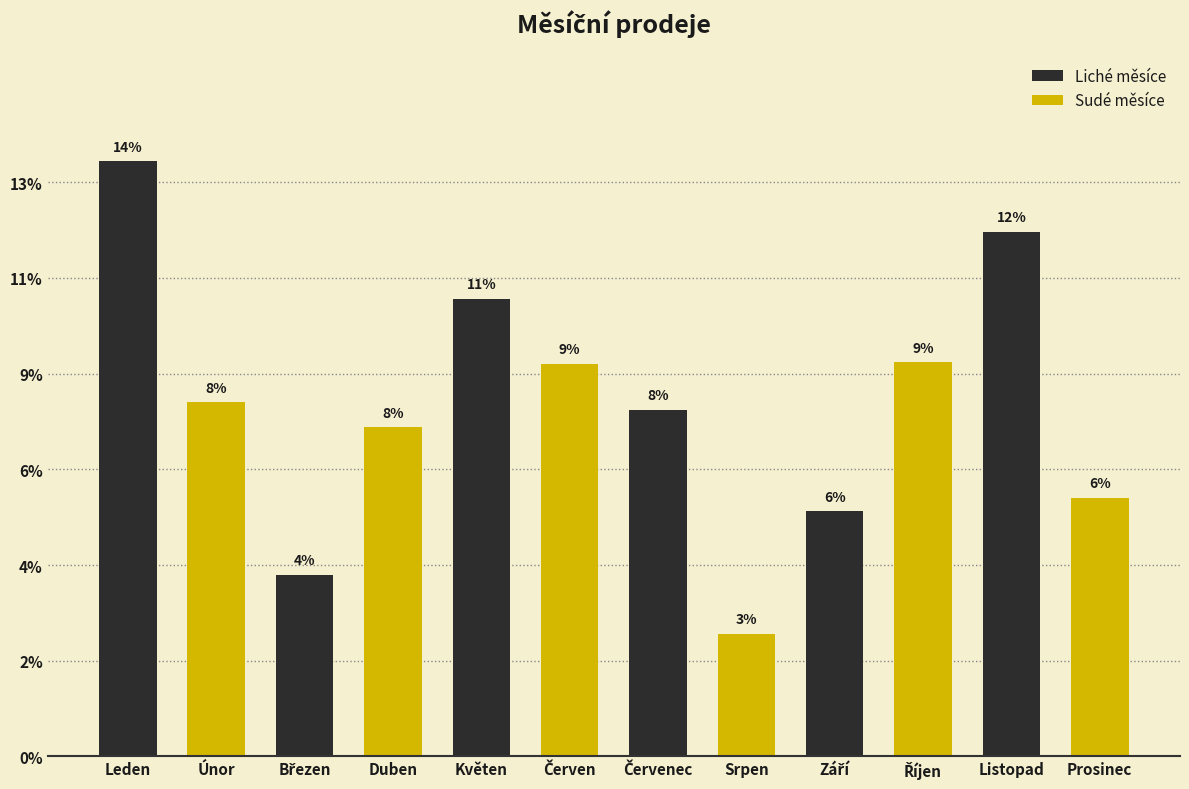

What are all the series names shown in the legend?

Liché měsíce, Sudé měsíce